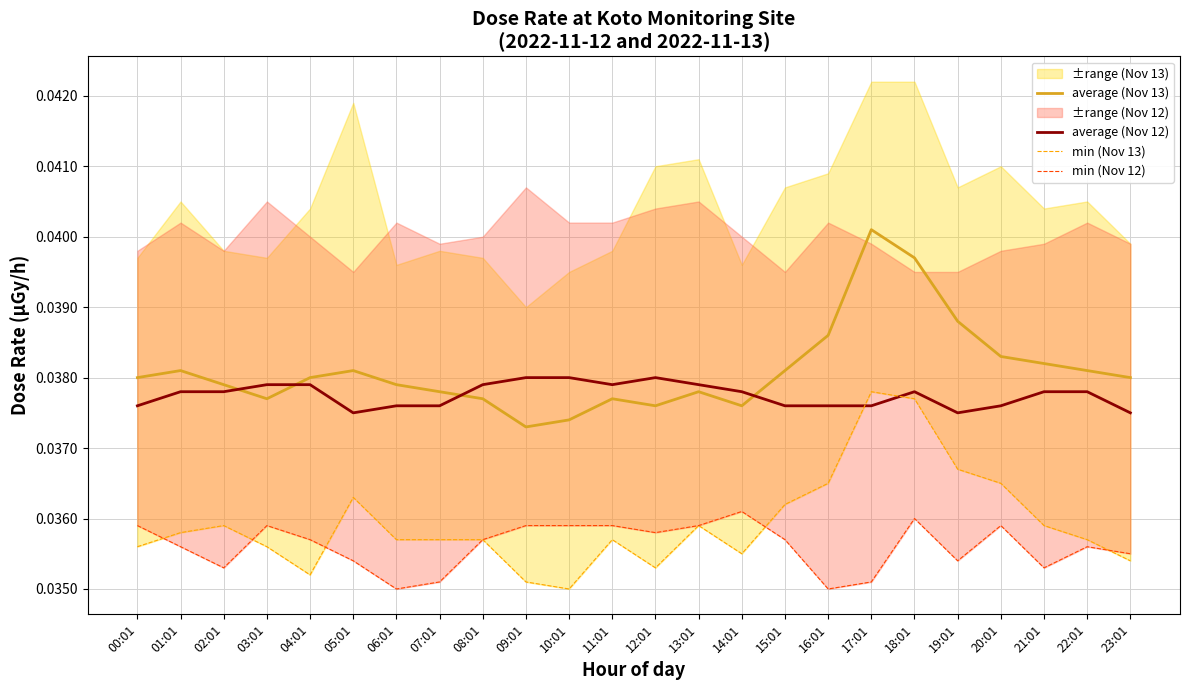

What position from the left is 20:01?

21